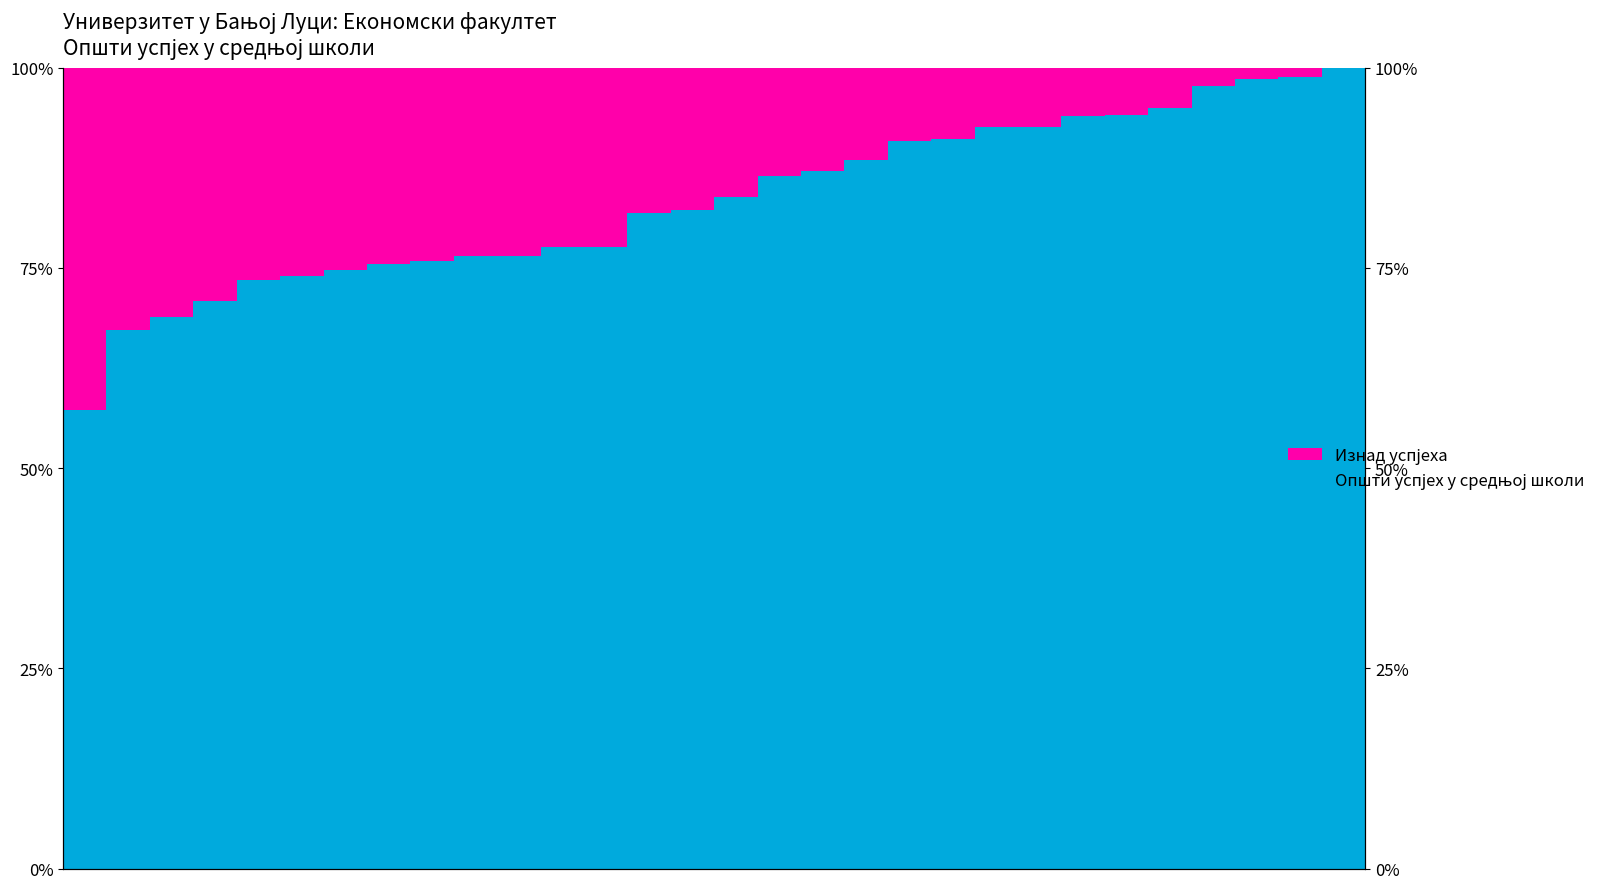

Are the bars horizontal?

No